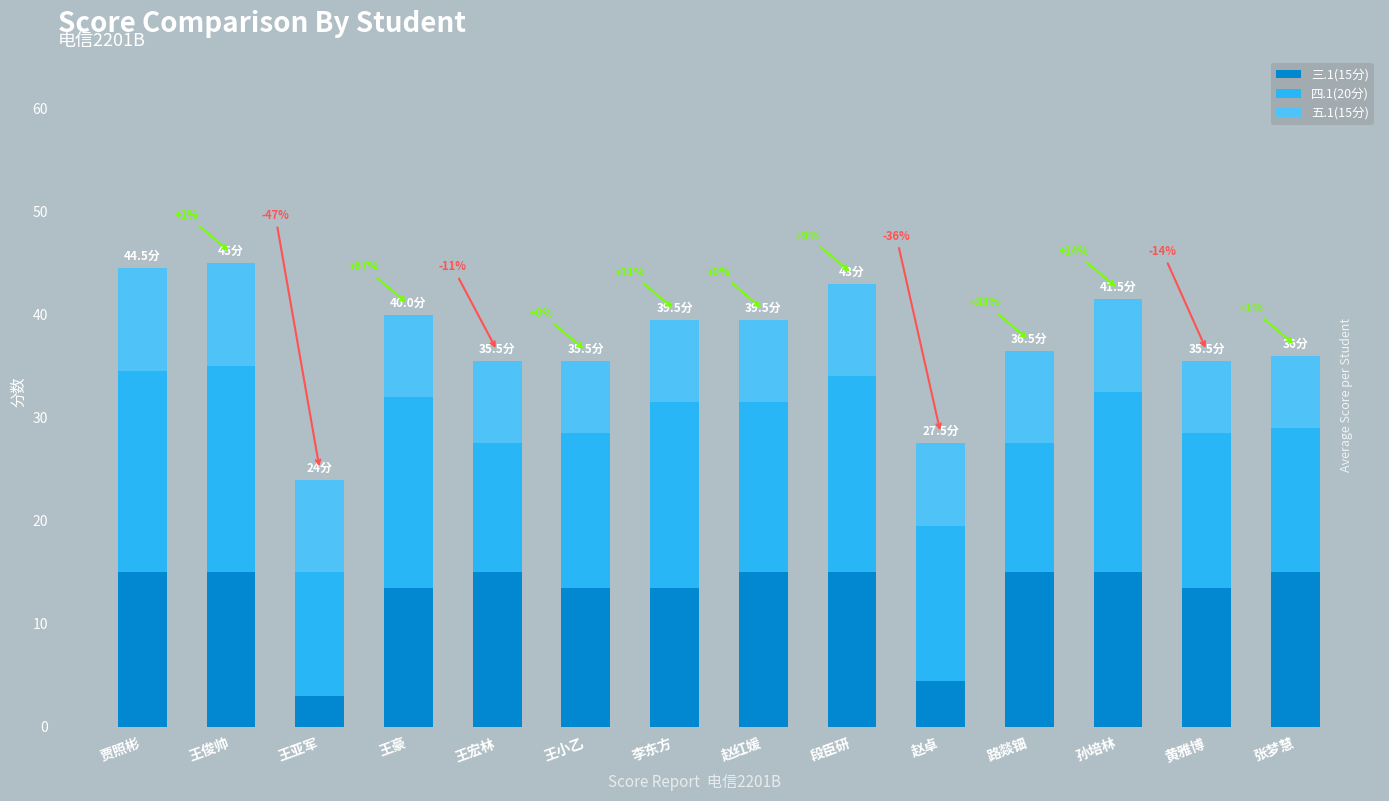

What is the total value across all series at 李东方?

39.5